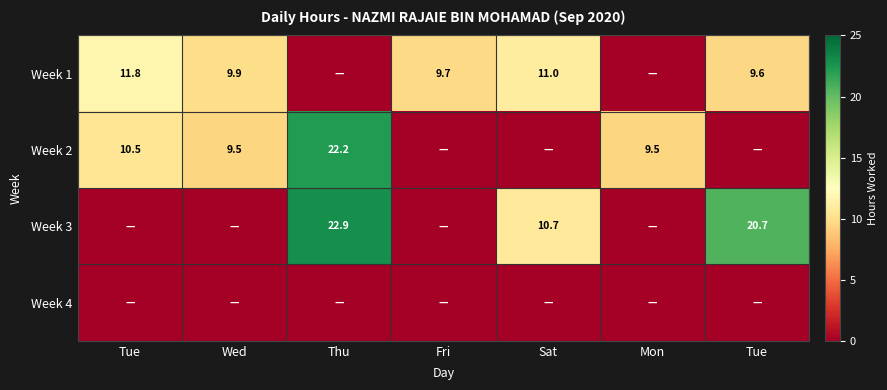

Which label corresponds to the largest value in the chart?

Thu